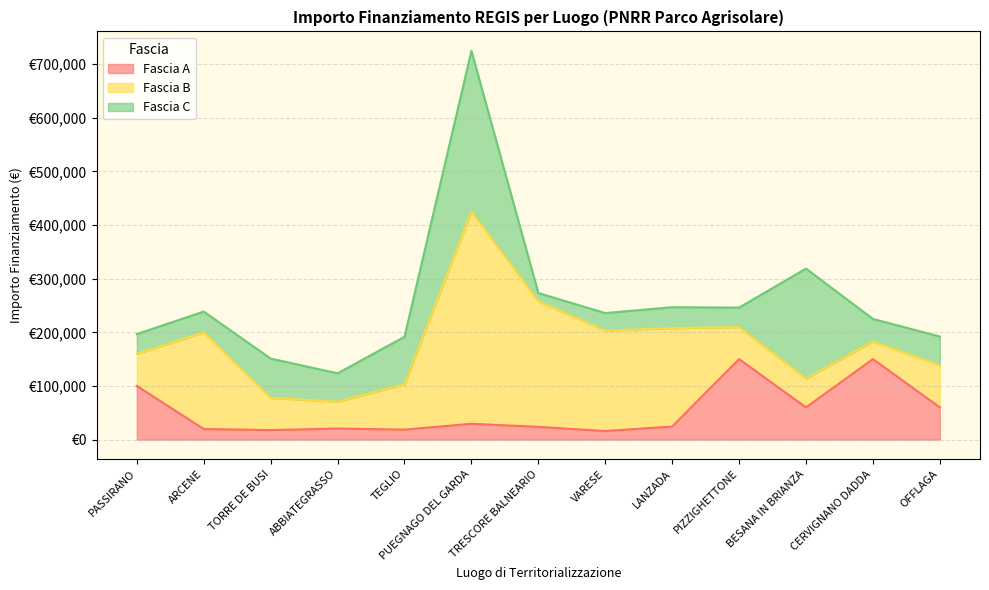

What is the difference between the Fascia B values at TEGLIO and CERVIGNANO DADDA?

51867.1